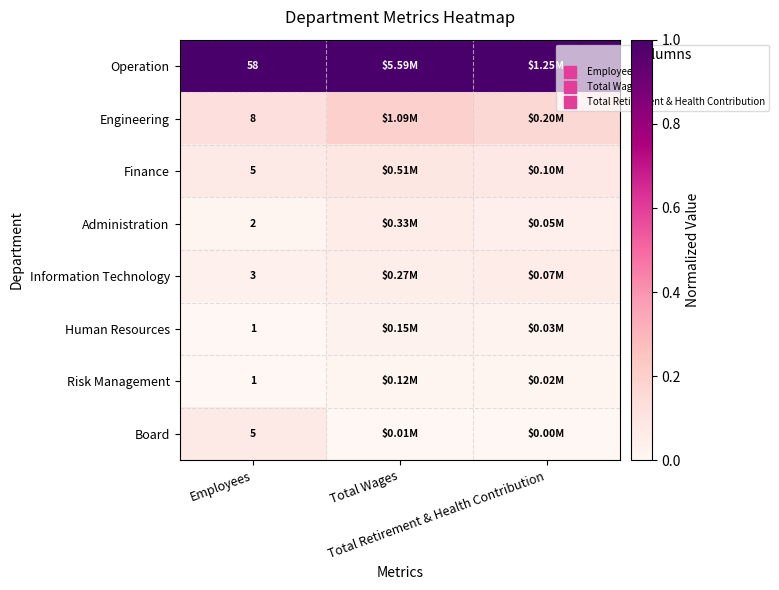

Read the Information Technology value at Total Retirement & Health Contribution.

0.1